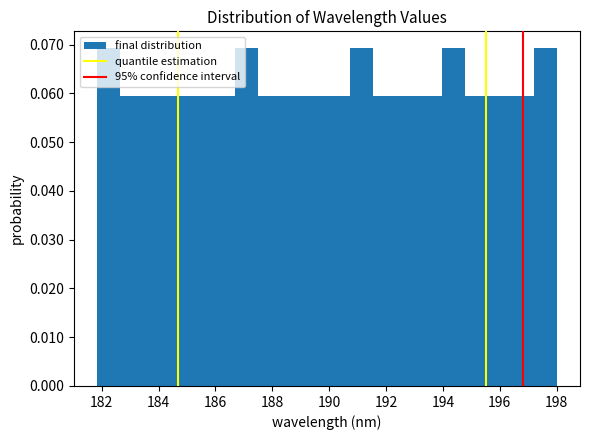

Reading left to right, list every bar in this chart as the range it spans on the x-axis followed by its height. Neither the bar edges nor the heights are printed on the chart, so give them approximately, as read against the axes.

181.8 to 182.6: 0.069
182.6 to 183.4: 0.059
183.4 to 184.2: 0.059
184.2 to 185.0: 0.059
185.0 to 185.8: 0.059
185.8 to 186.6: 0.059
186.6 to 187.6: 0.069
187.6 to 188.4: 0.059
188.4 to 189.2: 0.059
189.2 to 190.0: 0.059
190.0 to 190.8: 0.059
190.8 to 191.6: 0.069
191.6 to 192.4: 0.059
192.4 to 193.2: 0.059
193.2 to 194.0: 0.059
194.0 to 194.8: 0.069
194.8 to 195.6: 0.059
195.6 to 196.4: 0.059
196.4 to 197.2: 0.059
197.2 to 198.0: 0.069